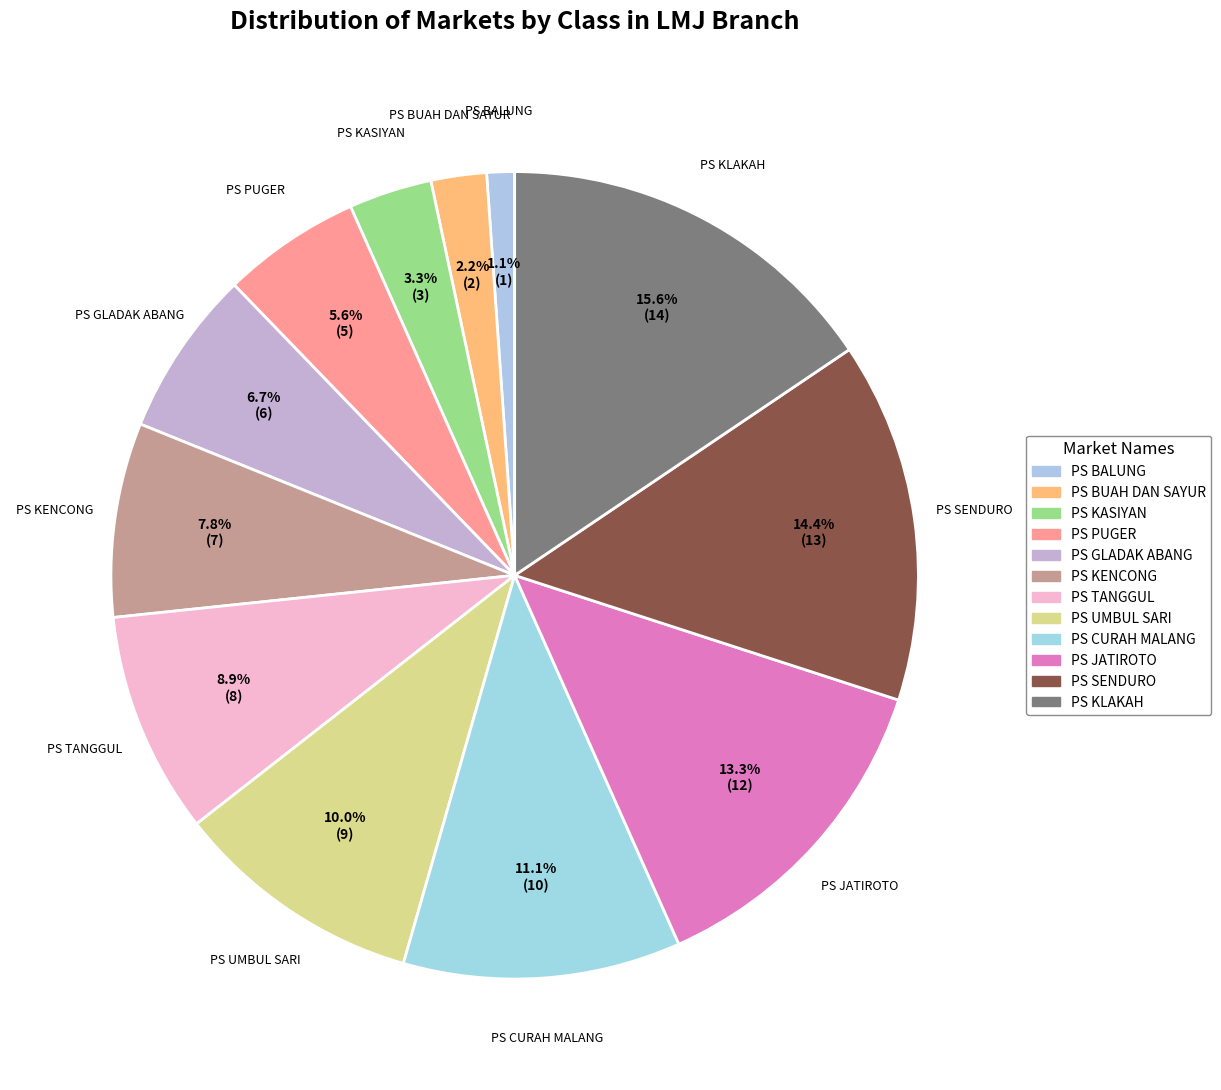

Between PS KENCONG and PS KLAKAH, which is larger?

PS KLAKAH